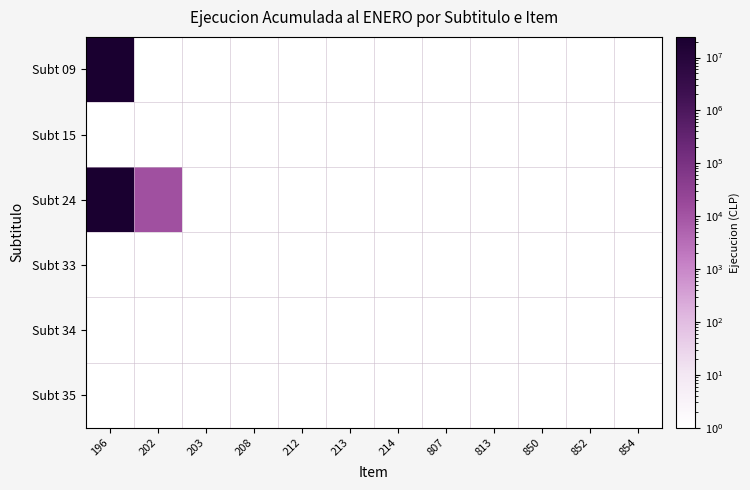

Reading left to right, transcribe all the data shown in this chart.

Subt 09: 196=24548885	202=1	203=1	208=1	212=1	213=1	214=1	807=1	813=1	850=1	852=1	854=1
Subt 15: 196=1	202=1	203=1	208=1	212=1	213=1	214=1	807=1	813=1	850=1	852=1	854=1
Subt 24: 196=24523885	202=12538	203=1	208=1	212=1	213=1	214=1	807=1	813=1	850=1	852=1	854=1
Subt 33: 196=1	202=1	203=1	208=1	212=1	213=1	214=1	807=1	813=1	850=1	852=1	854=1
Subt 34: 196=1	202=1	203=1	208=1	212=1	213=1	214=1	807=1	813=1	850=1	852=1	854=1
Subt 35: 196=1	202=1	203=1	208=1	212=1	213=1	214=1	807=1	813=1	850=1	852=1	854=1